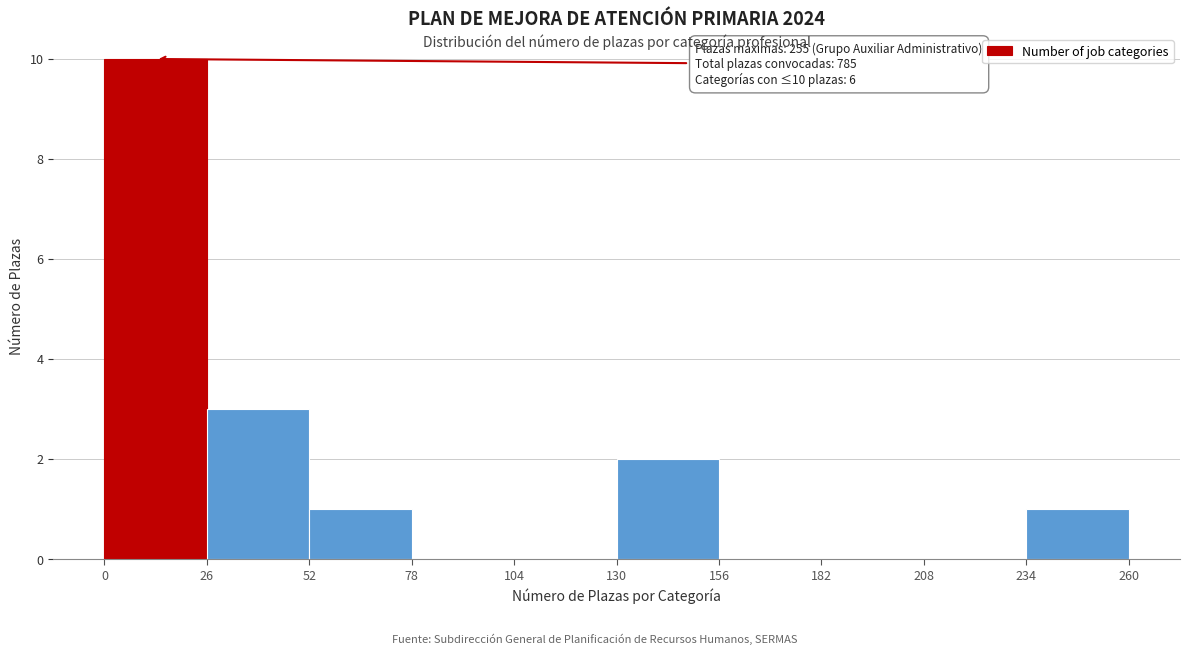

Over which range of the x-axis is the bar tallest?

0 to 26